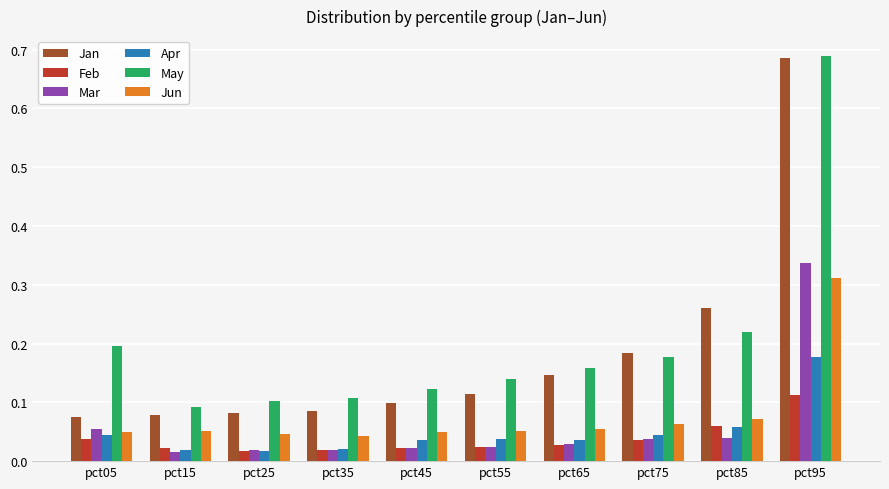

Which series has the largest total across all categories?

May